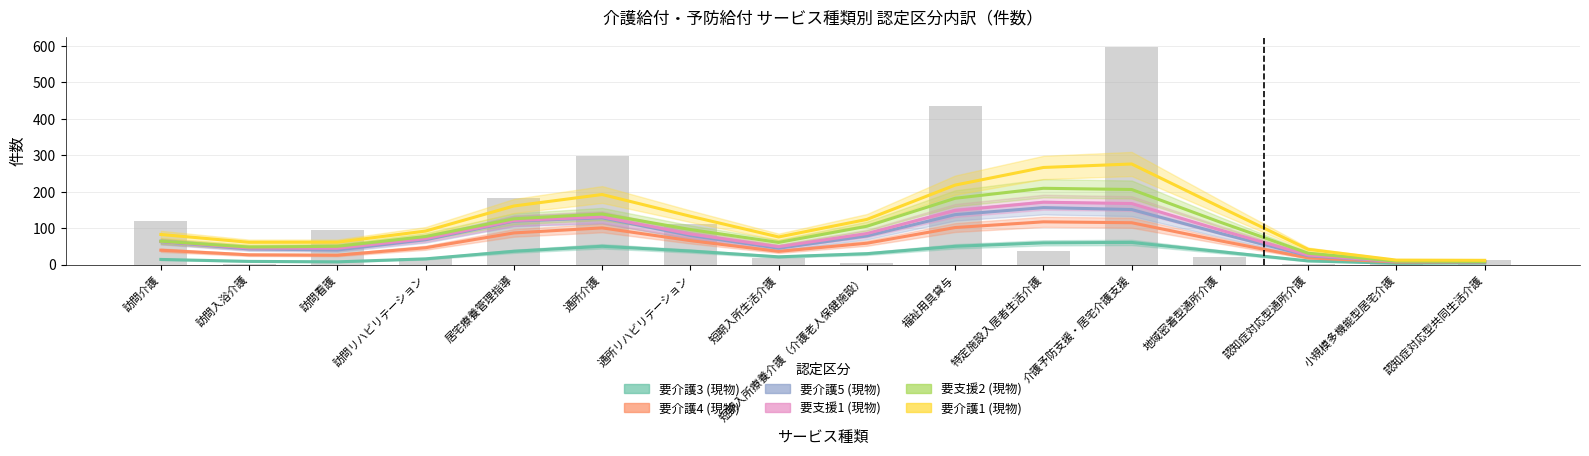

How many data points in 要支援2 (現物) are less than 96?

8